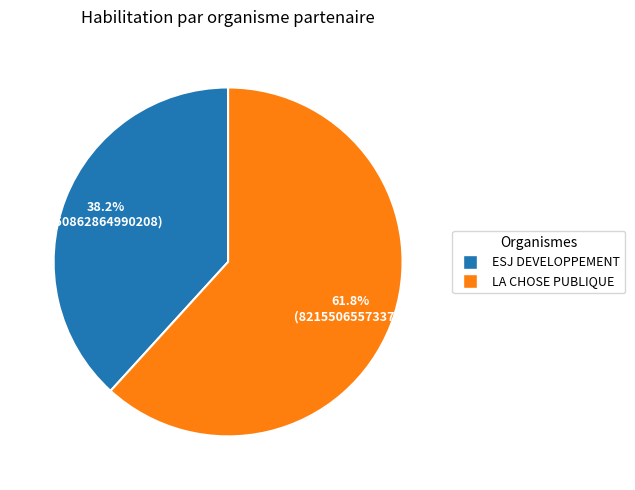

Which slice is the largest?

LA CHOSE PUBLIQUE